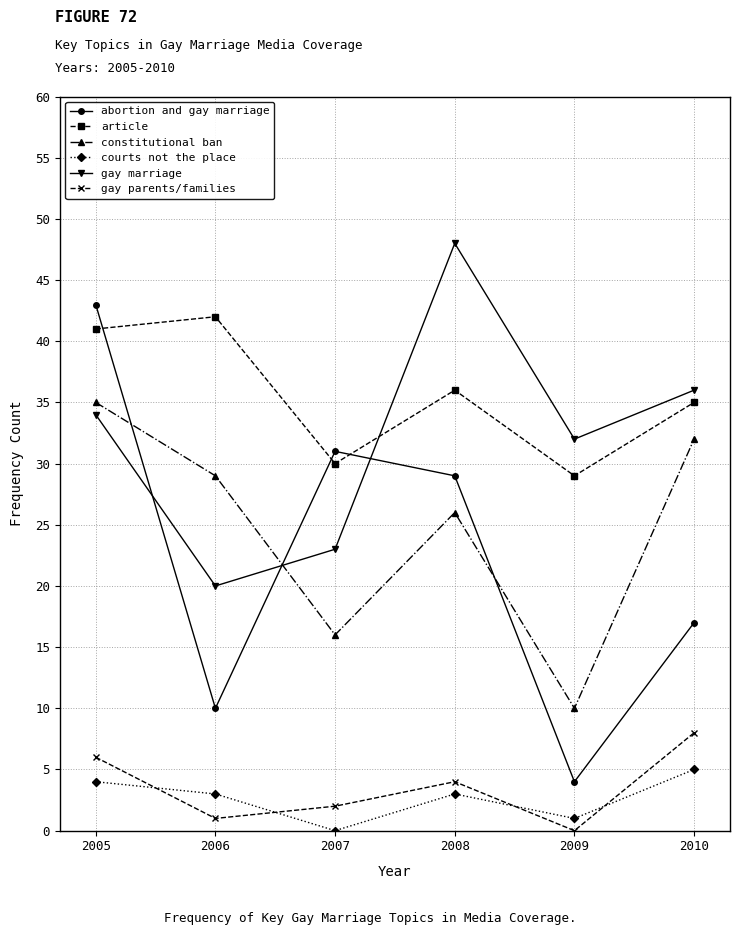

Which category has the highest value in the abortion and gay marriage series?

2005